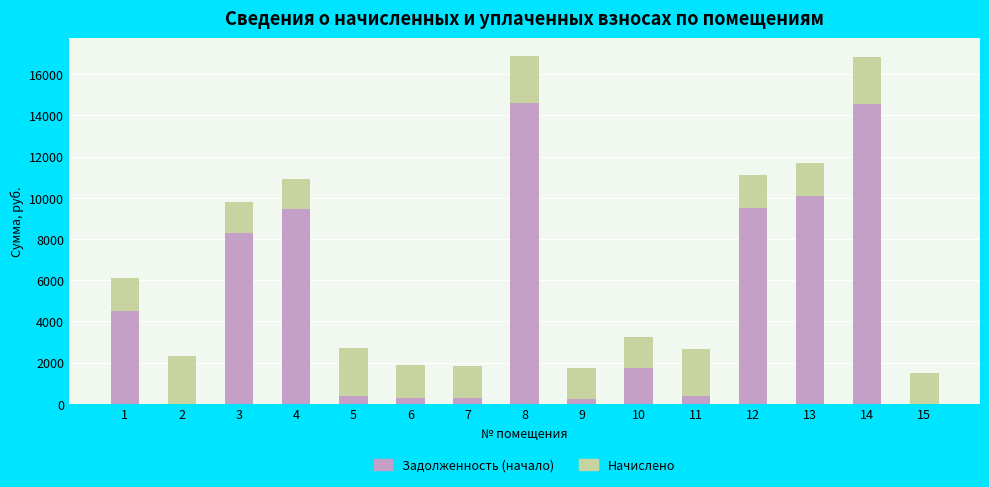

What is the maximum value for Задолженность (начало)?

14604.0